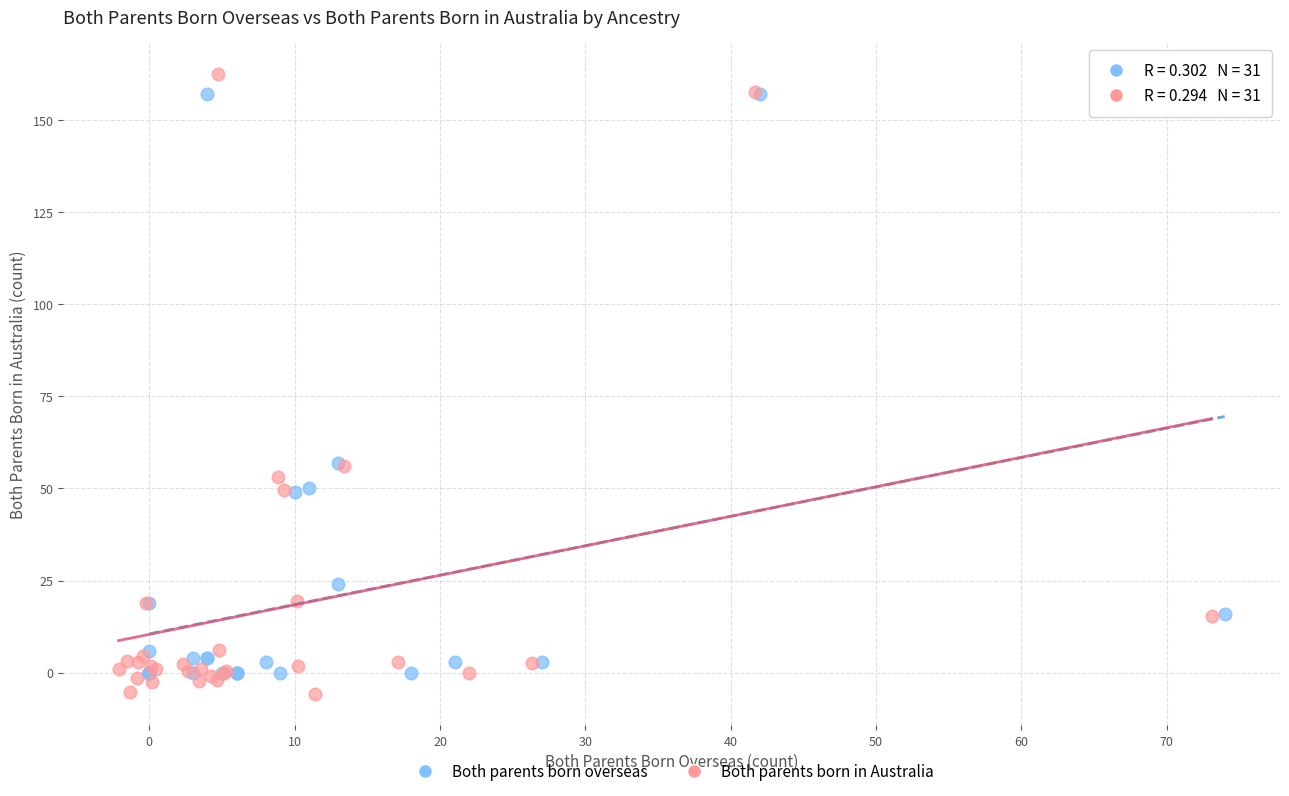

Which series has the widest spread of Y values?

Both parents born in Australia